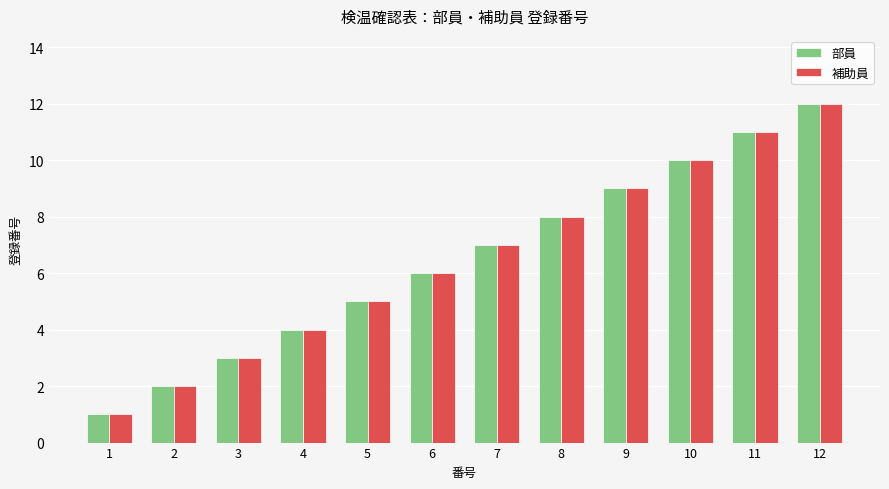

What value does the 補助員 series have at 11, to the nearest 5?

10